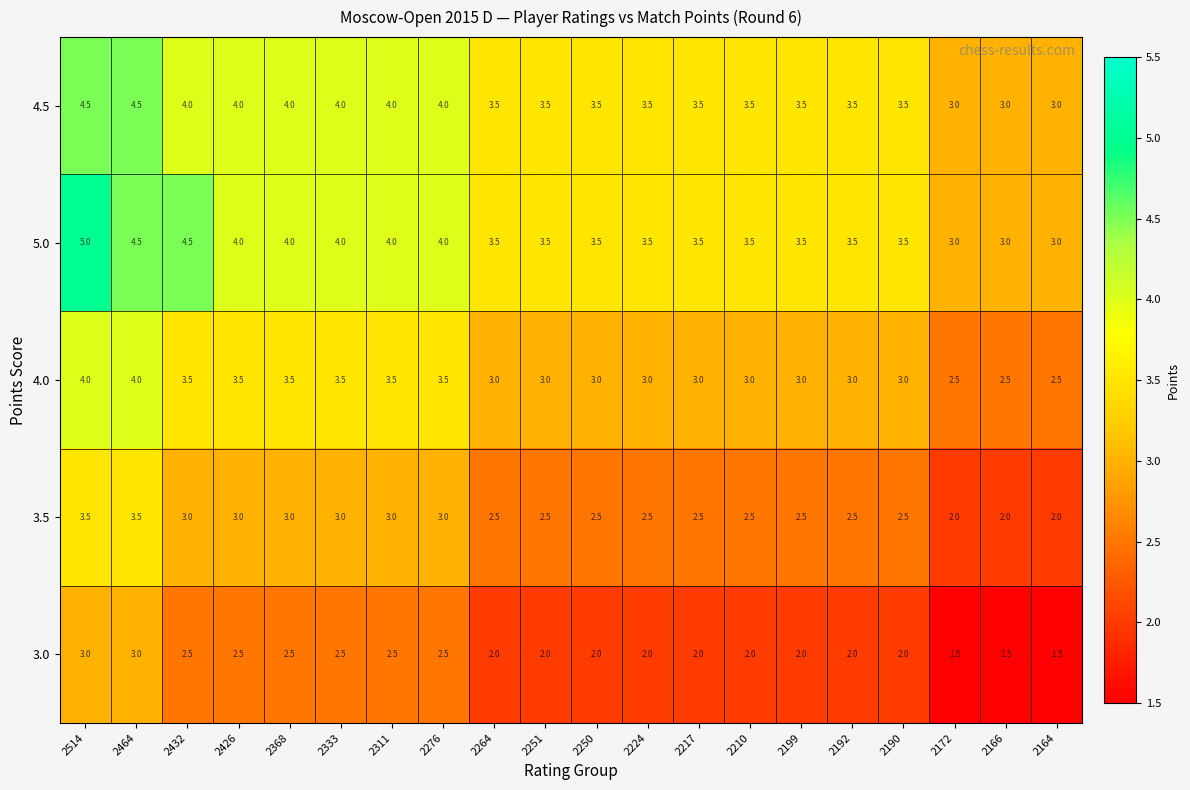

What is the total value across all series at 2311?

17.0